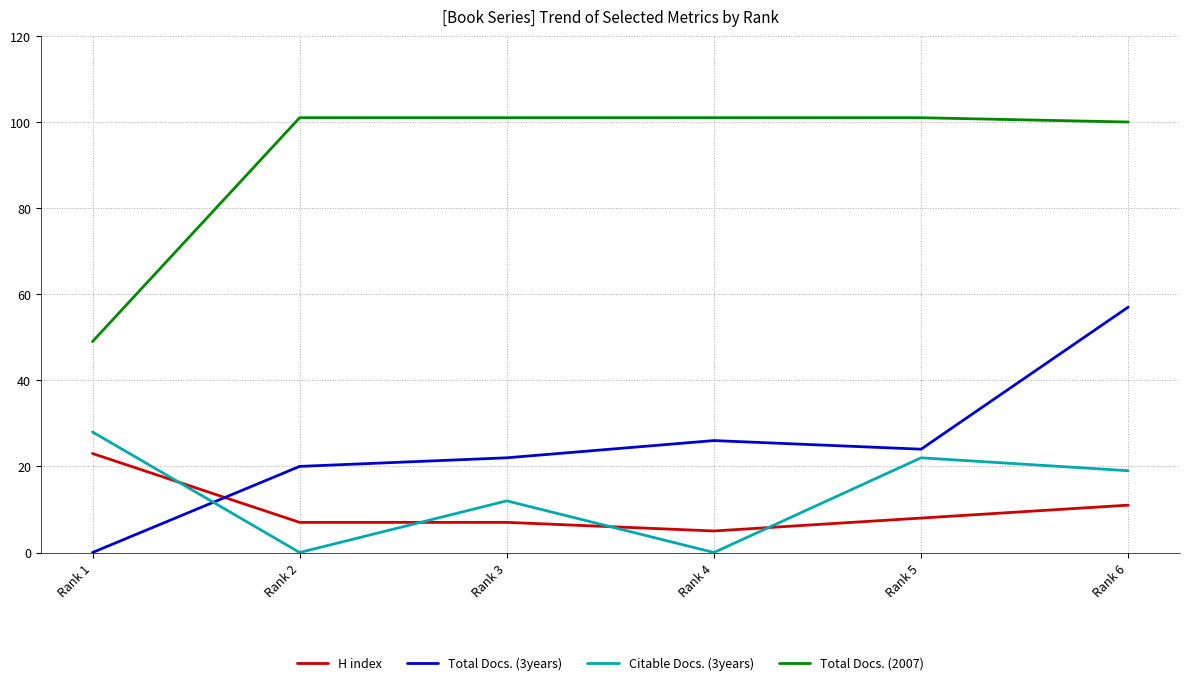

At which label does H index reach its peak?

Rank 1